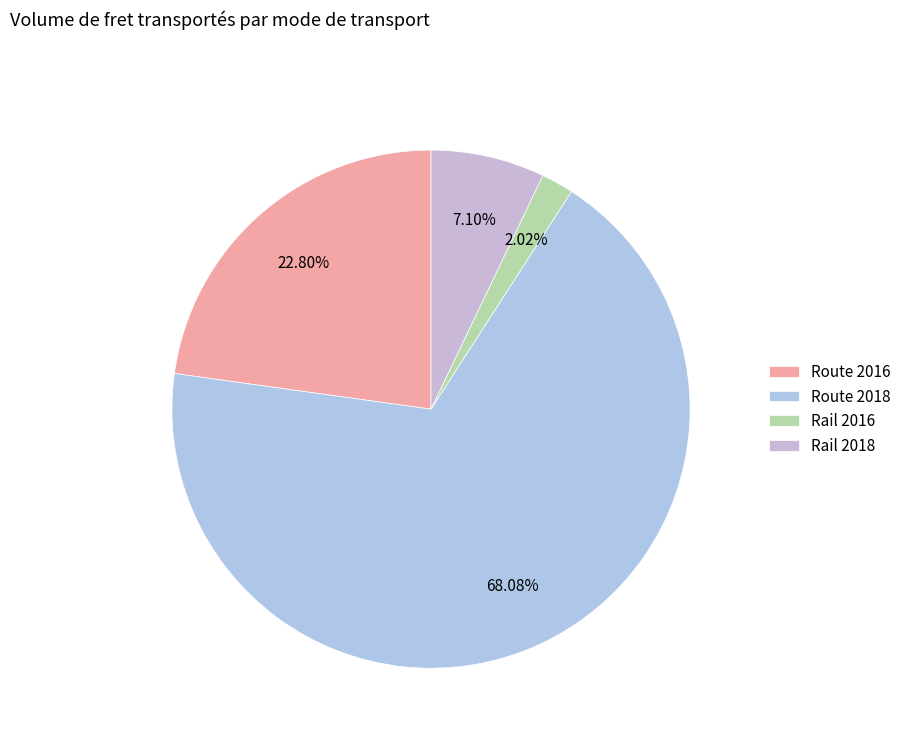

To the nearest percent, what portion does Rail 2018 represent?

7%